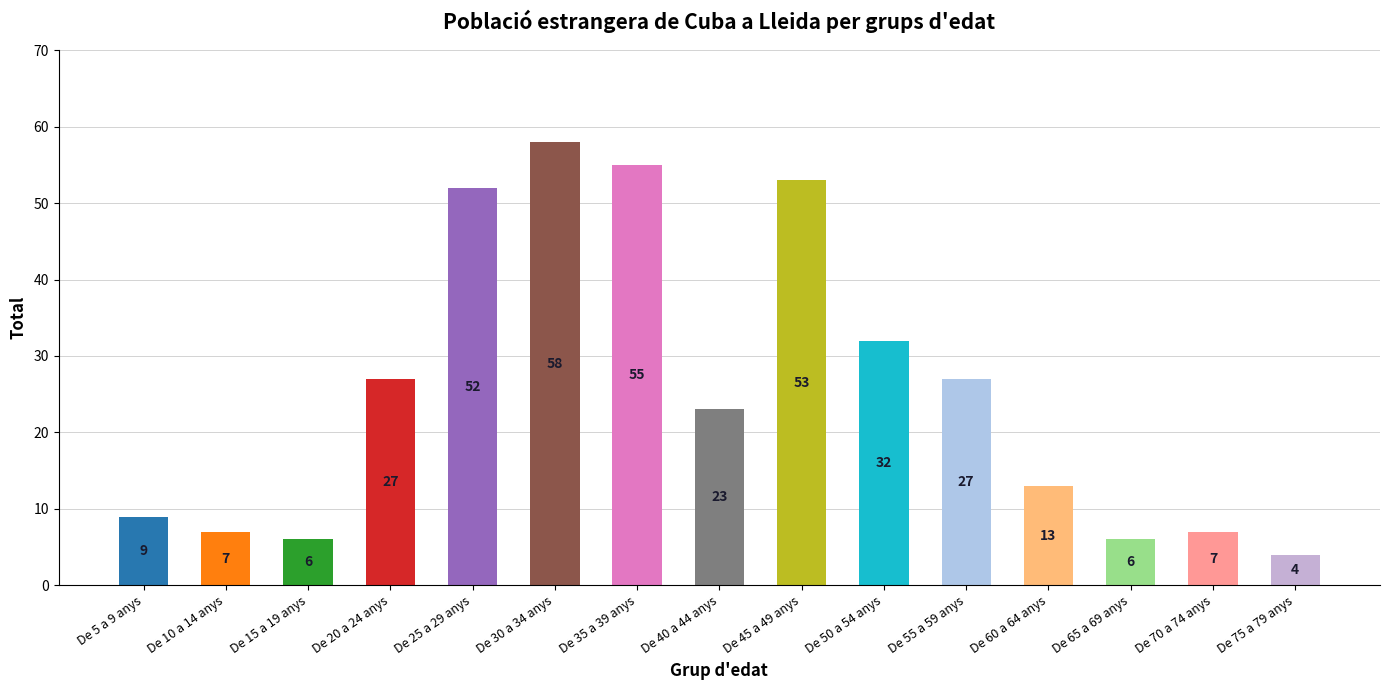

Which has a higher value, De 60 a 64 anys or De 75 a 79 anys?

De 60 a 64 anys